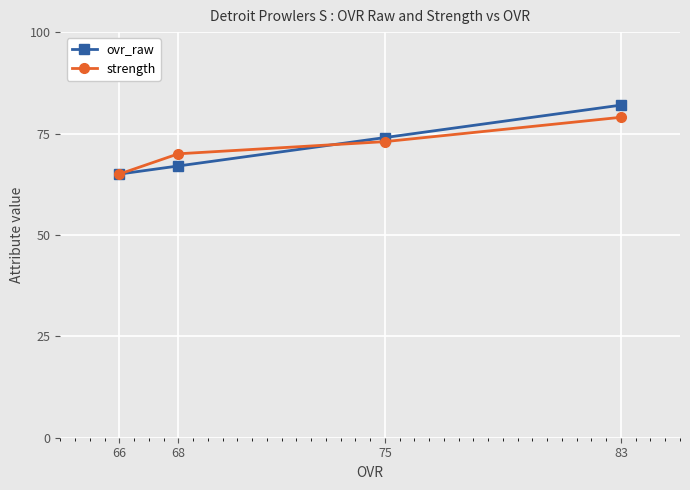

What is the maximum value for strength?

79